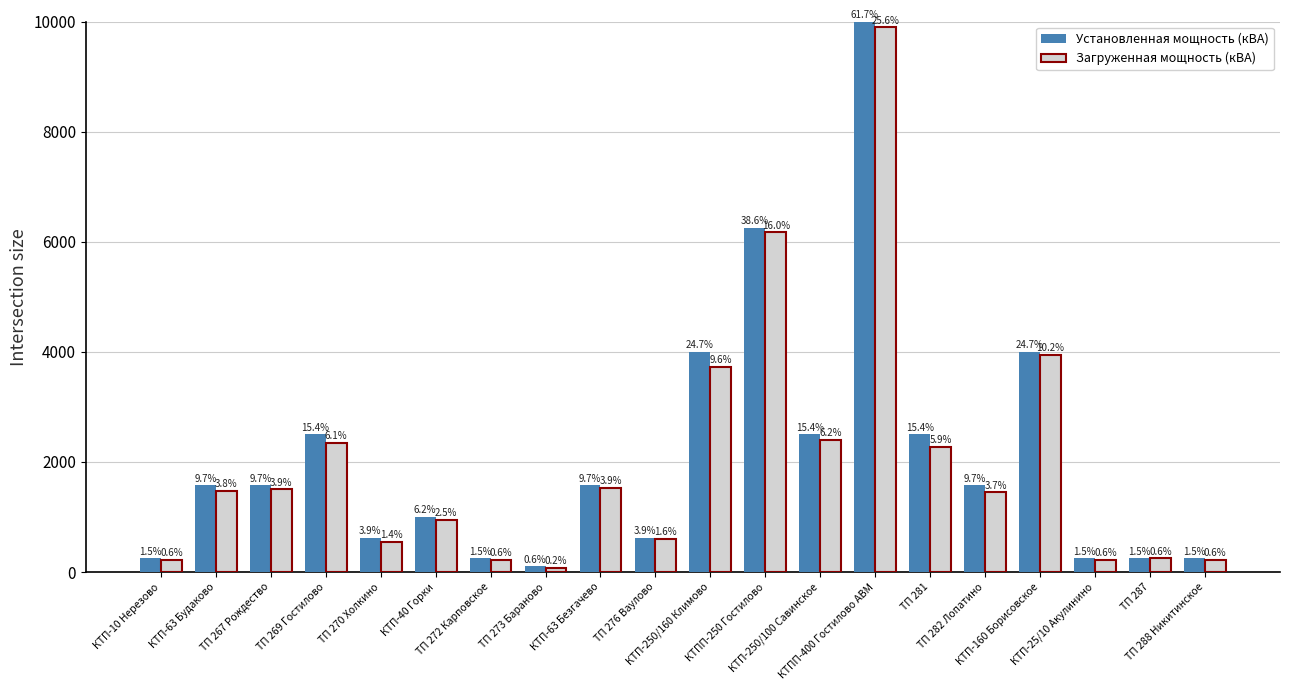

What is the difference between the maximum and second lowest values in the Установленная мощность (кВА) series?

9750